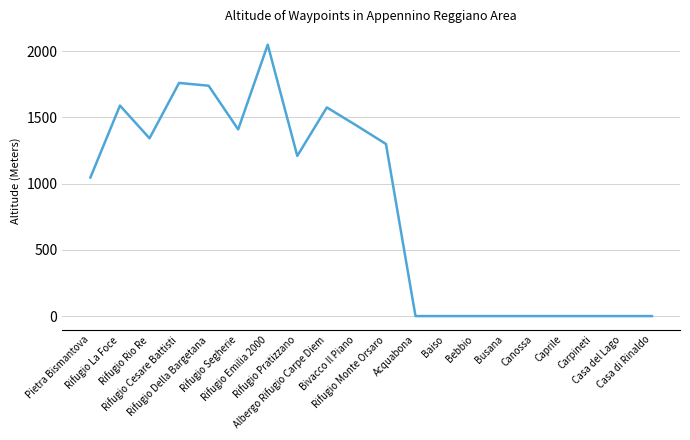

At which category does the data reach its first local valley?

Rifugio Rio Re